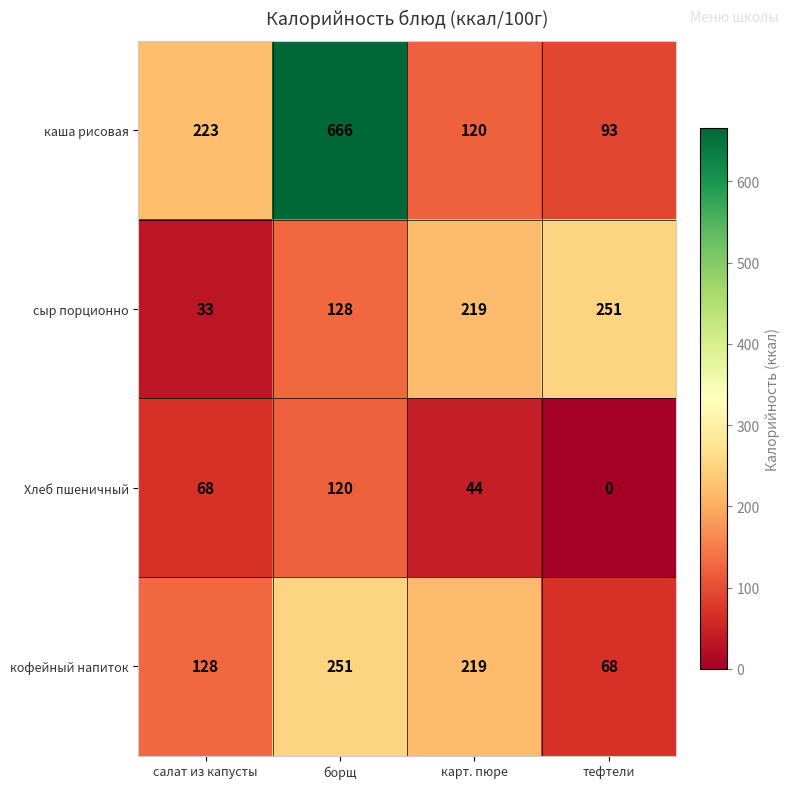

The сыр порционно series shows 56 at салат из капусты. True or false?

False